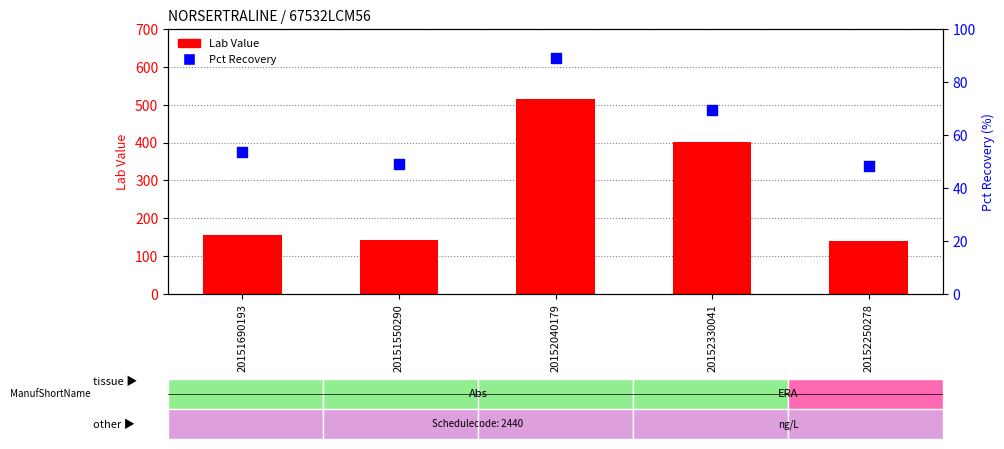

Which series contains the lowest Y value?

Pct Recovery